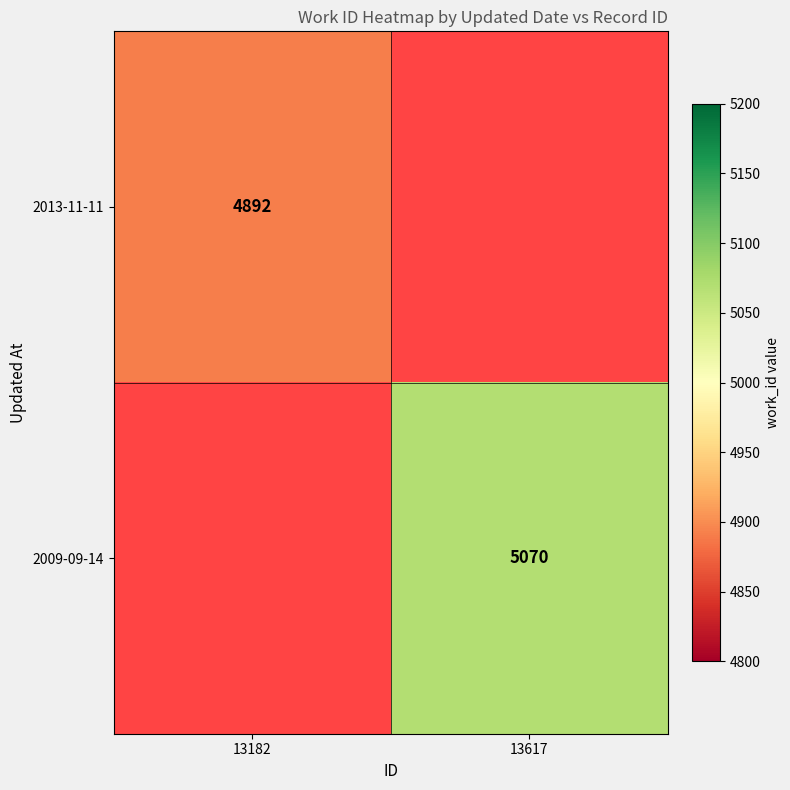

Is it true that 2013-11-11 equals 1430 at 13182?

False